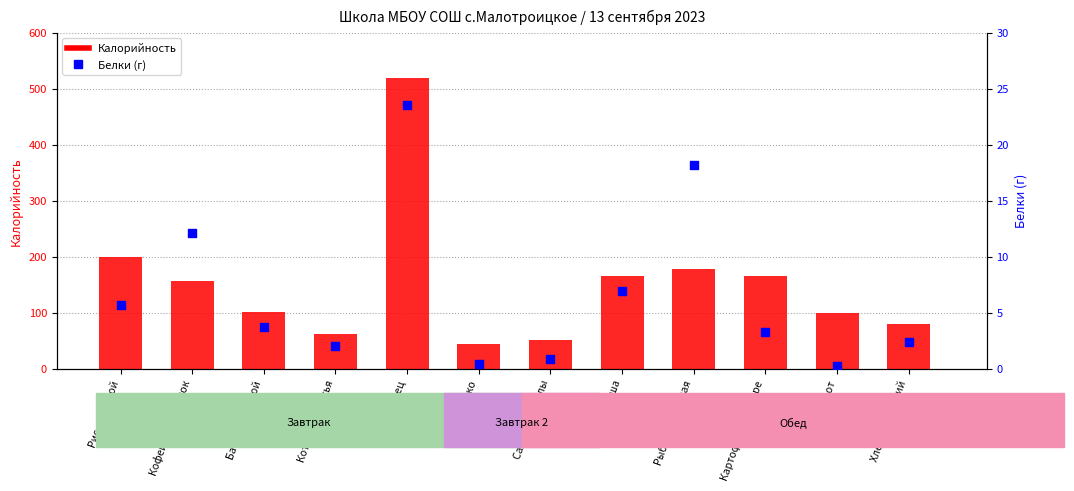

Which series has the widest spread of Y values?

Калорийность